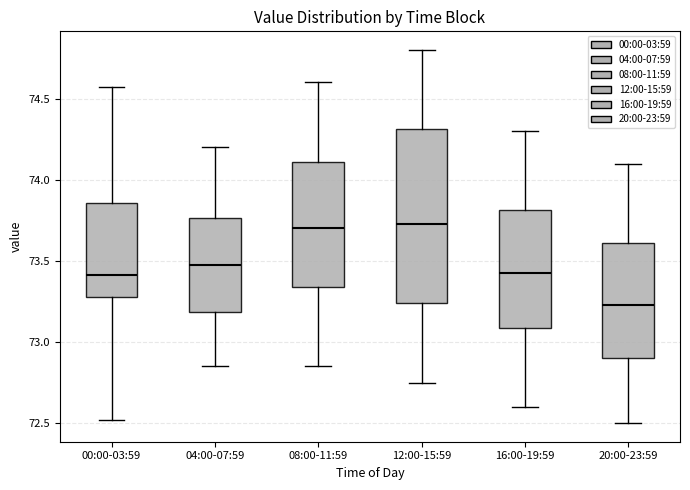

Where is the upper edge of the box for 00:00-03:59 on the y-axis? The values are not printed on the chart, so give them approximately, as read against the axis.

73.85